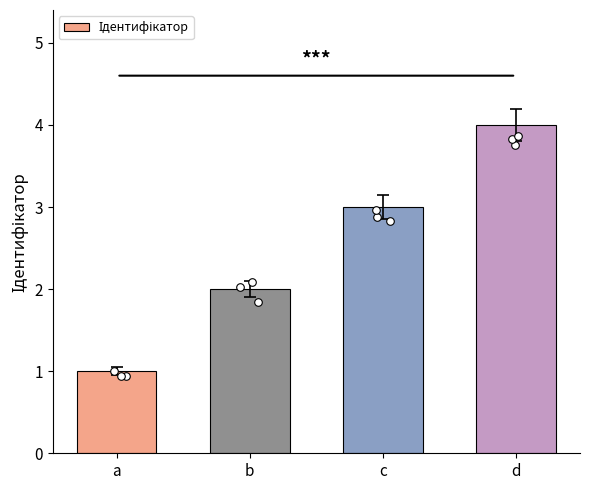

Which has a higher value, d or b?

d